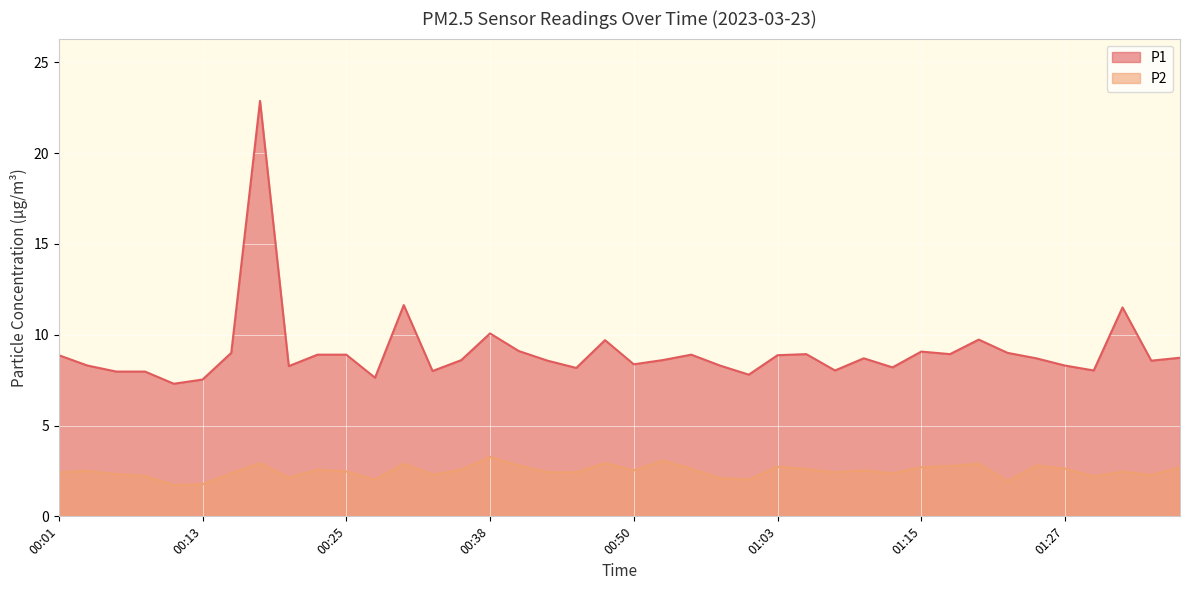

Which series has the widest spread of values?

P1